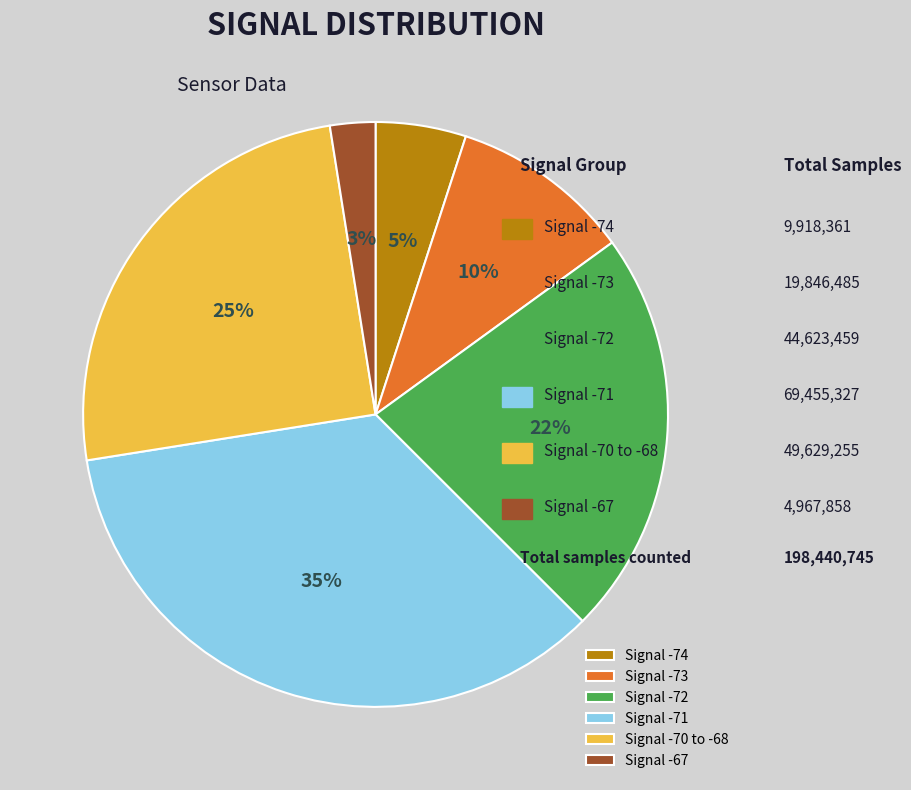

Does Signal -70 to -68 represent more than half of the total?

No